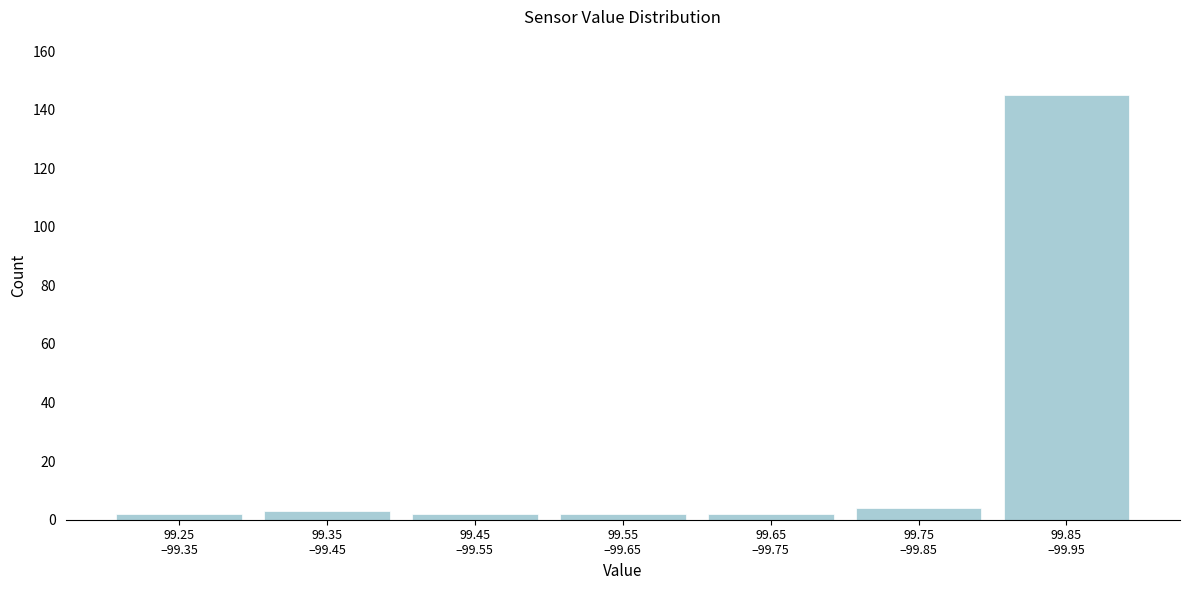

Reading left to right, transcribe all the data shown in this chart.

2	3	2	2	2	4	145